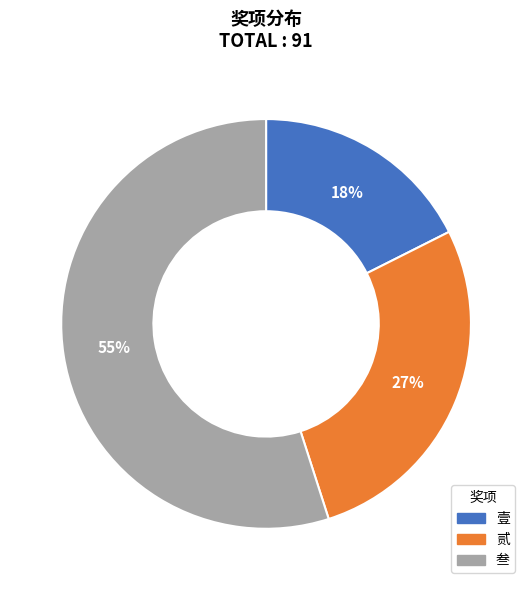

Do 叁 and 壹 together represent more than half of the pie?

Yes